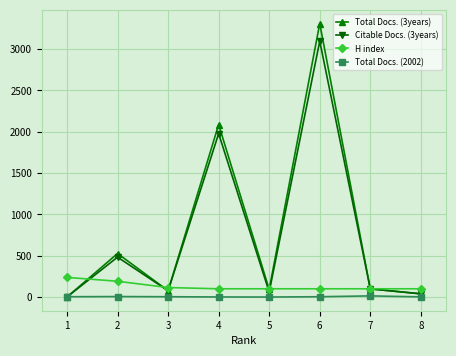

Count the number of data series in this chart.

4